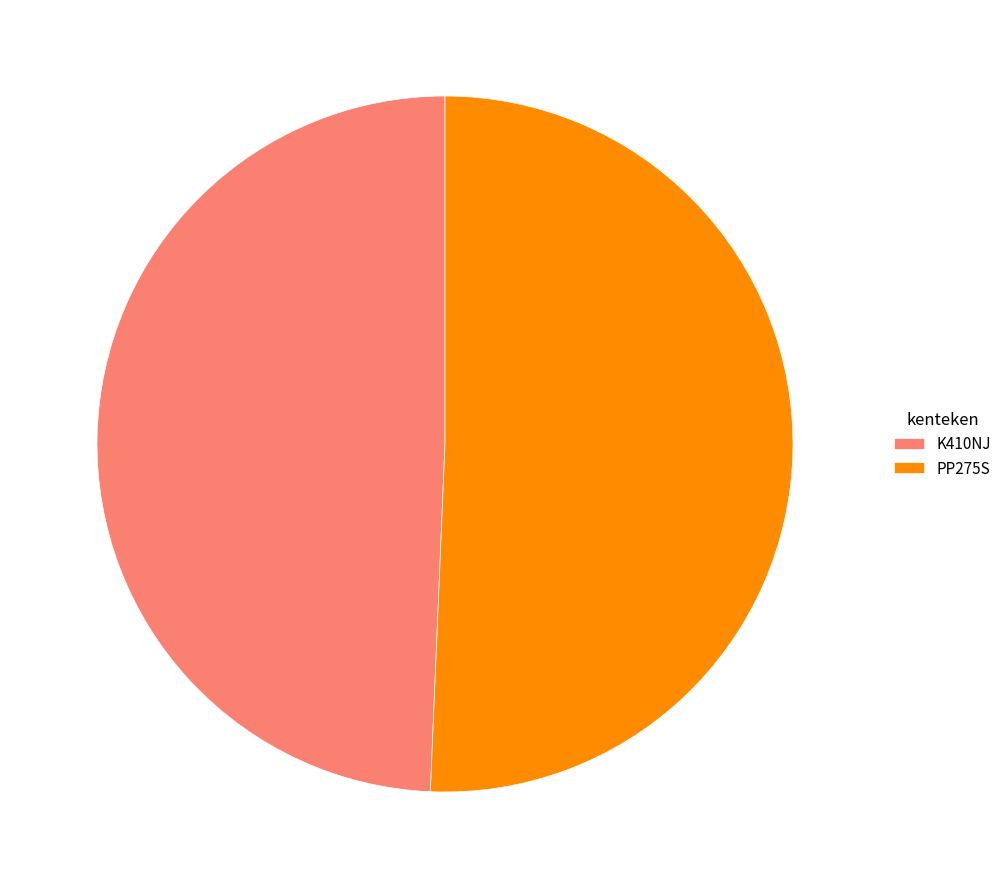

Which category has the smallest portion of the pie?

K410NJ